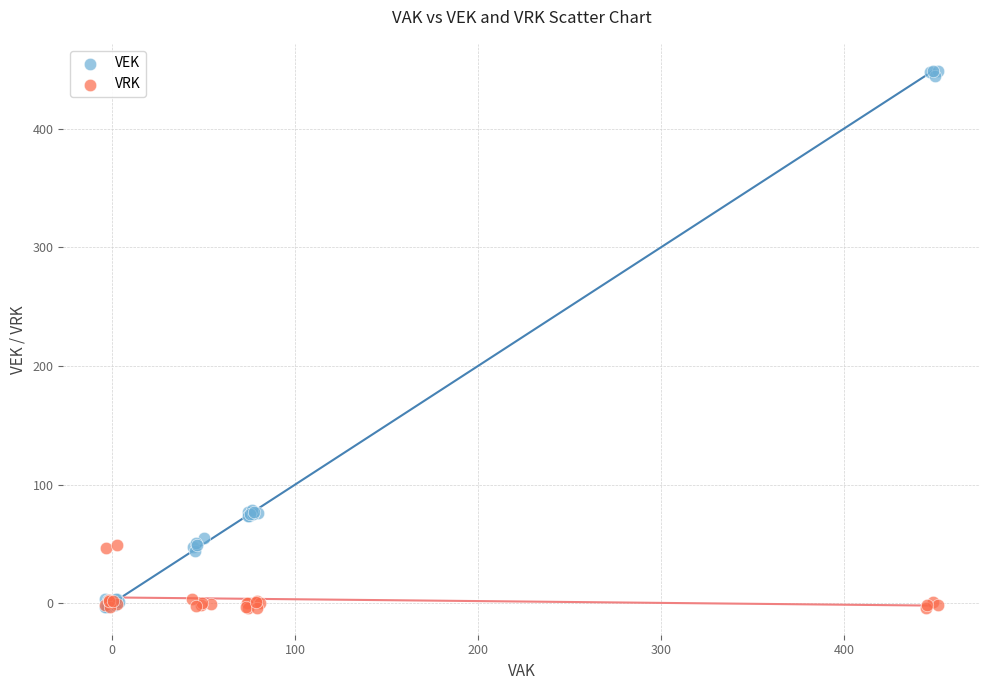

Which series has the widest spread of Y values?

VEK